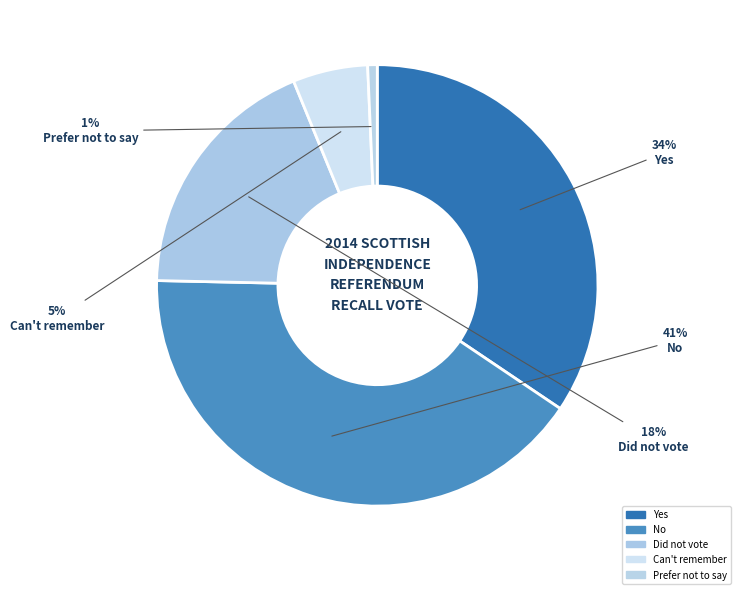

What is the smallest slice in the pie chart?

Prefer not to say